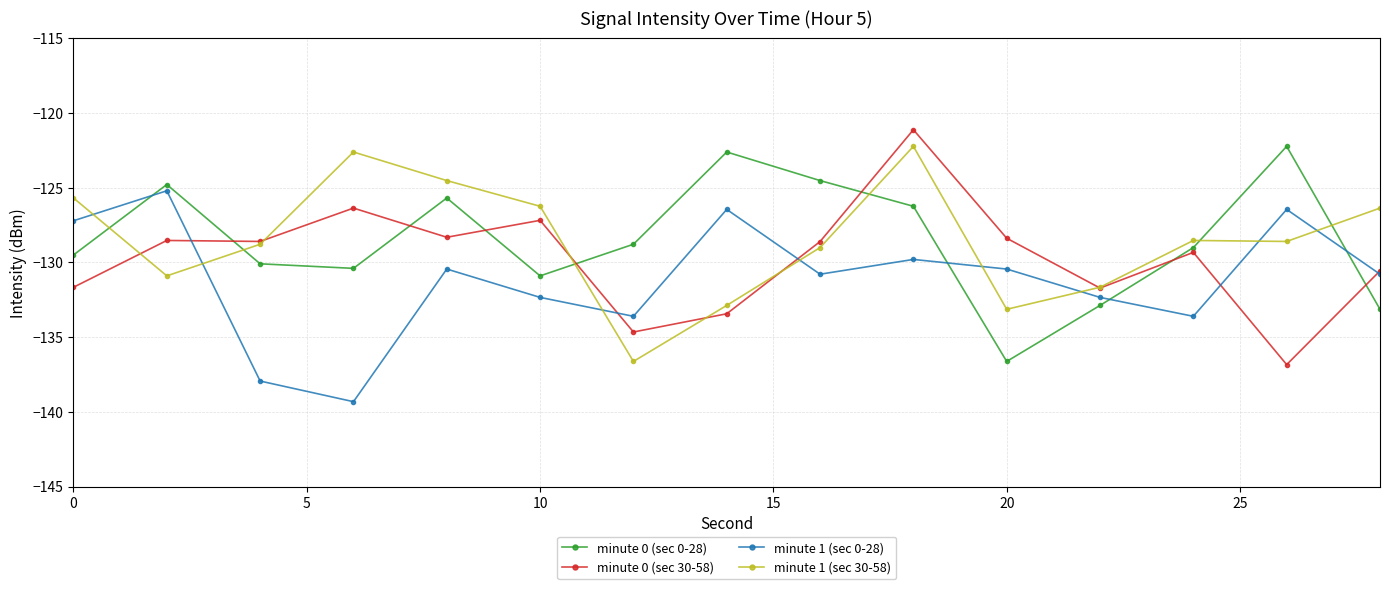

True or false: minute 1 (sec 0-28) has more than 2 points higher than both neighbors.

True